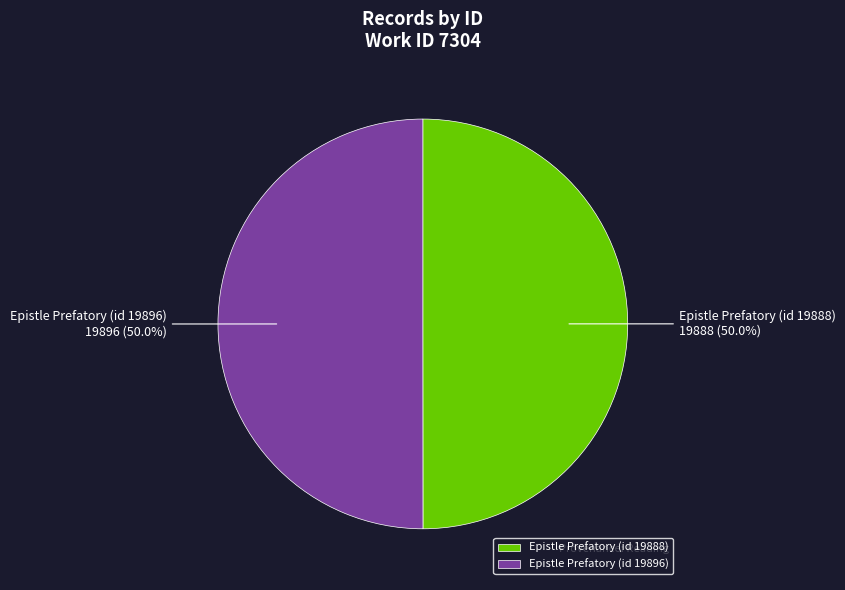

Is it true that Epistle Prefatory (id 19888) is 56% of the pie?

False